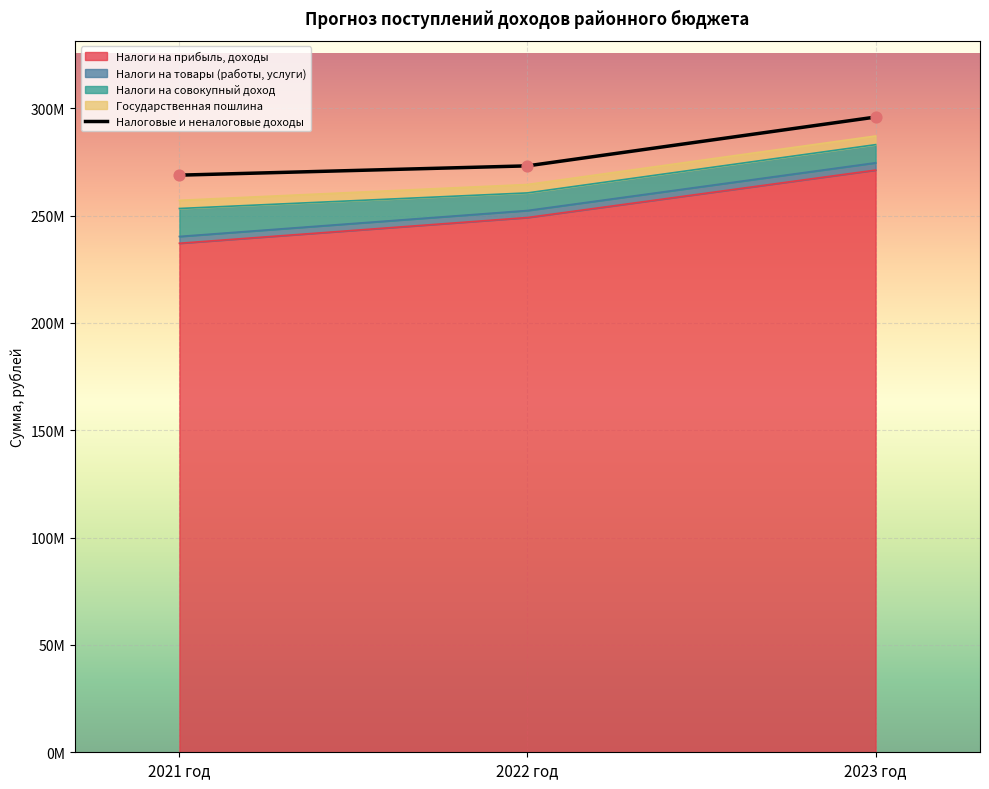

Approximately how many times larger is the value at 2021 год compared to 2023 год?

0.9